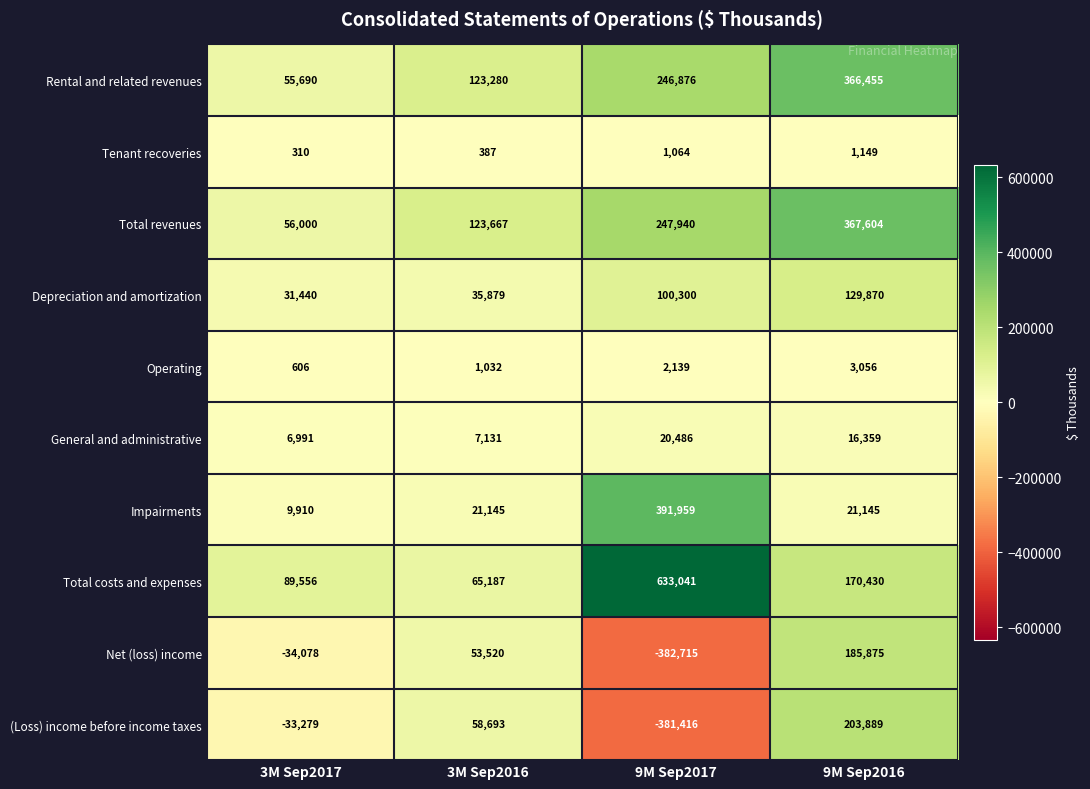

Which series has the widest spread of values?

(Loss) income before income taxes